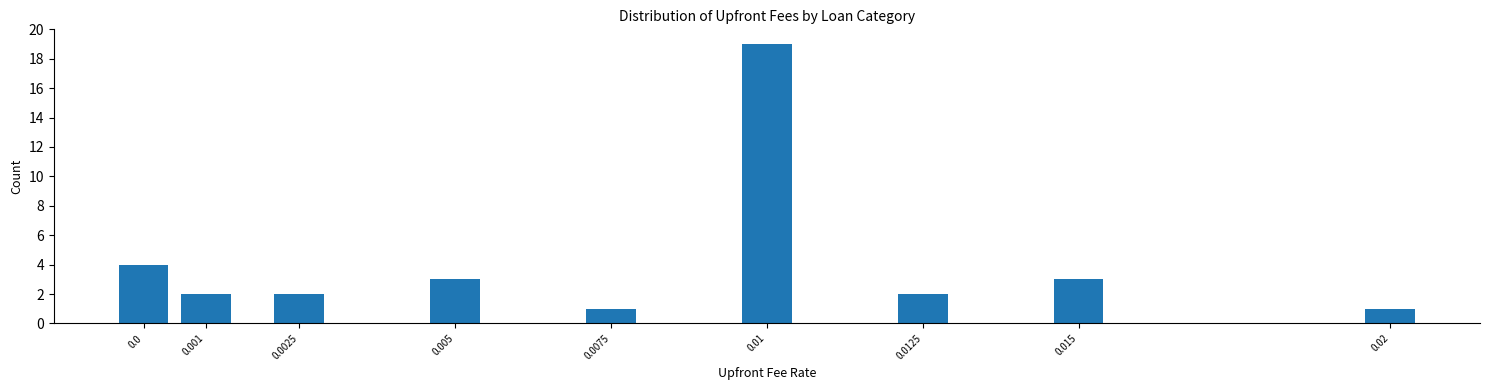

Reading right to left, list all the values displayed in this chart.

1	3	2	19	1	3	2	2	4